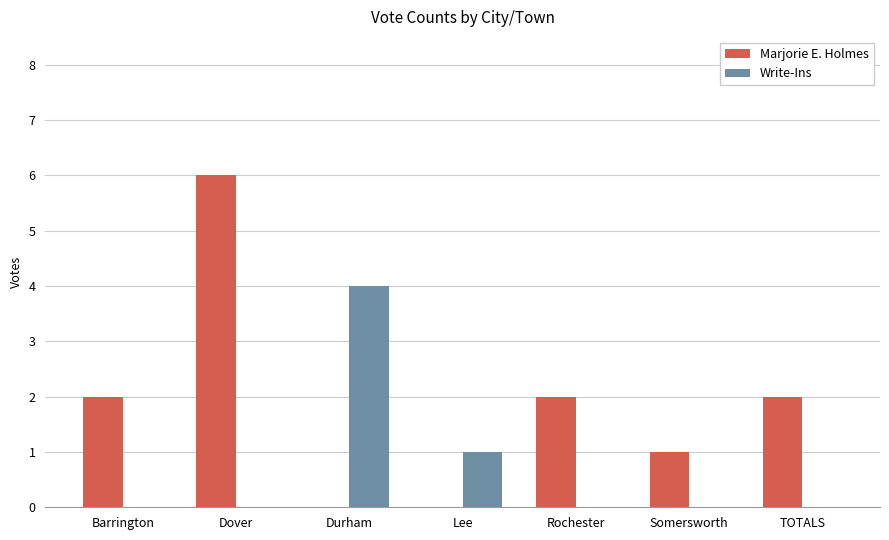

At which label does Marjorie E. Holmes reach its peak?

Dover